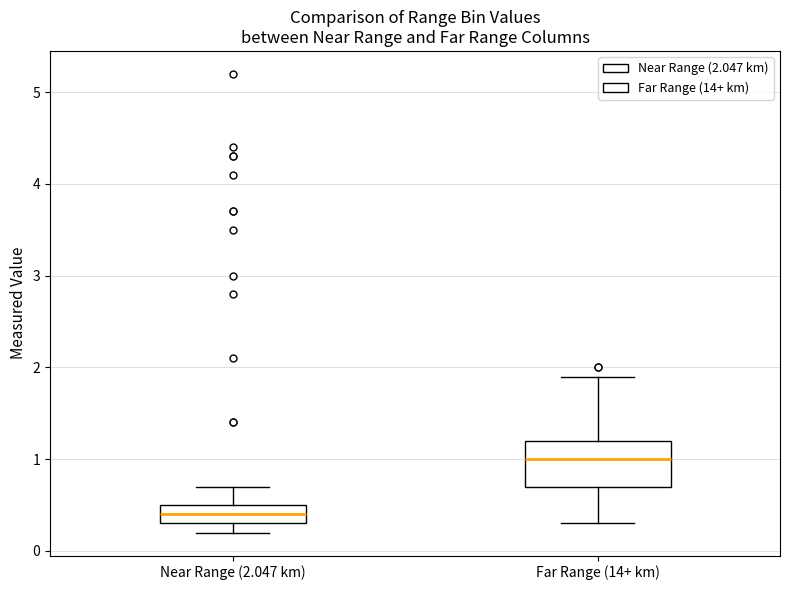

Reading left to right, transcribe this box plot: for each box, give where its median line is, the range the box spans, and where its two whiskers end, as read against the y-axis. The values are not printed on the chart, so give them approximately, as read against the axis.

Near Range (2.047 km): median 0.4, box 0.3 to 0.5, whiskers 0.2 to 0.7
Far Range (14+ km): median 1.0, box 0.7 to 1.2, whiskers 0.3 to 1.9